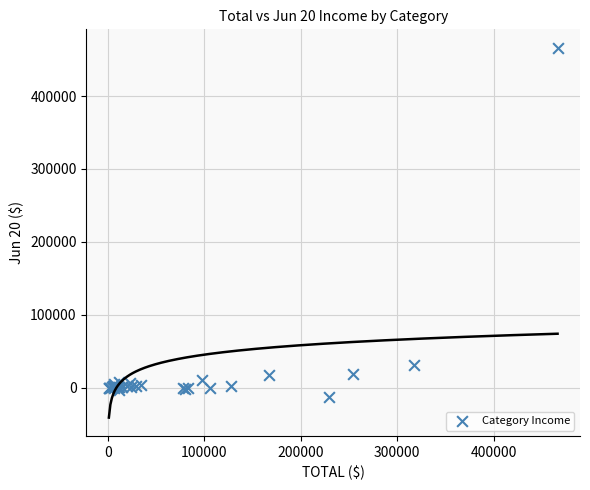

What Y value in the scatter plot is closest to 226786?

31331.0